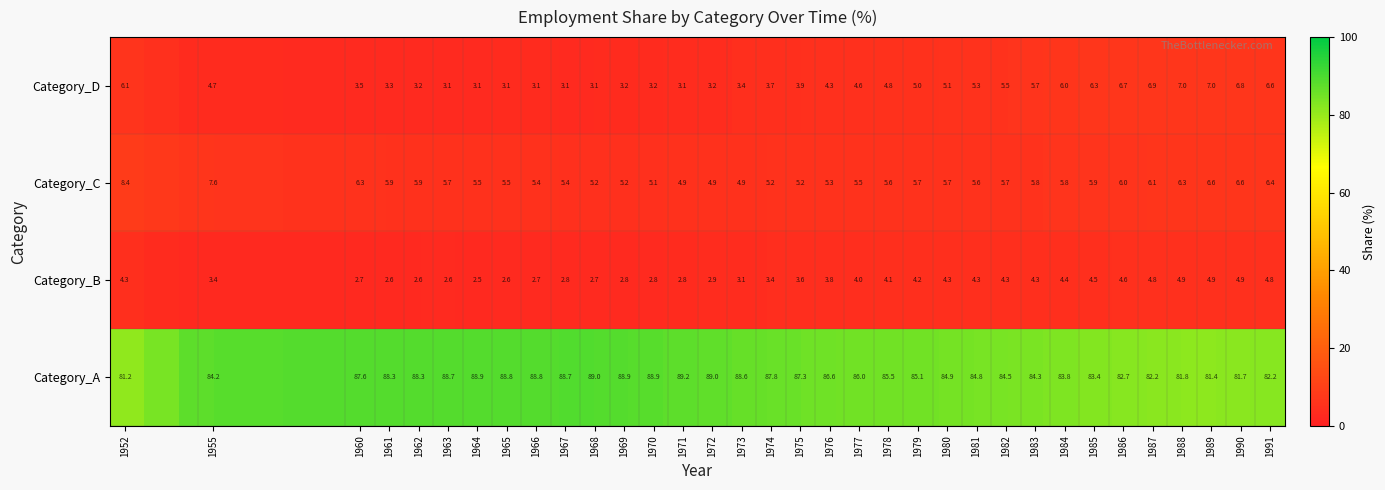

What is the sum of all Category_C values?

196.8